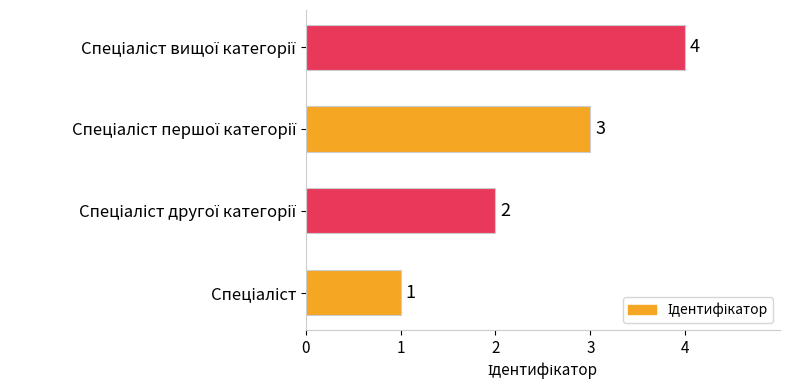

What is the minimum value shown in the chart?

1